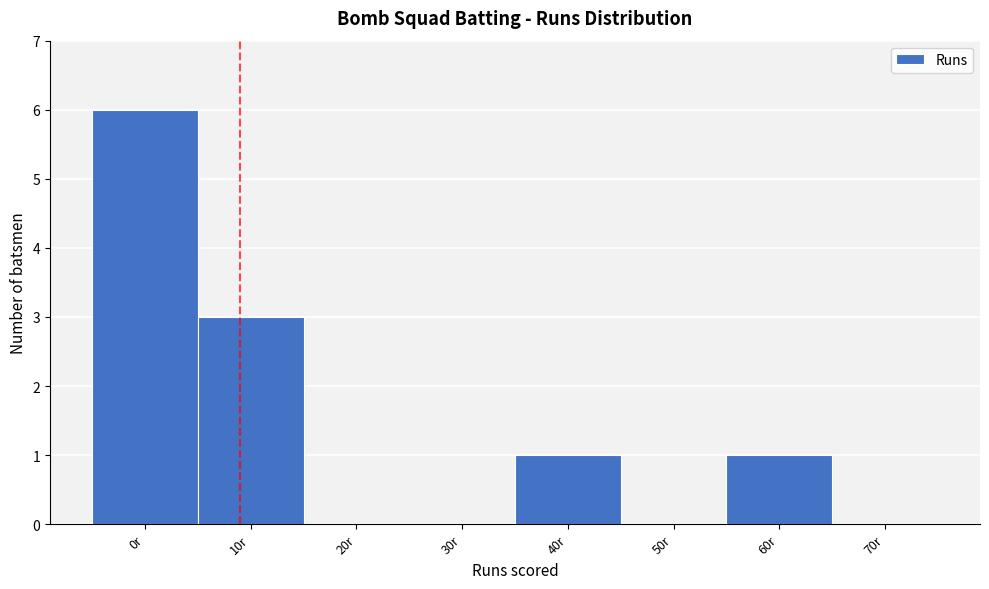

Reading left to right, list all the values displayed in this chart.

0r=6	10r=3	20r=0	30r=0	40r=1	50r=0	60r=1	70r=0